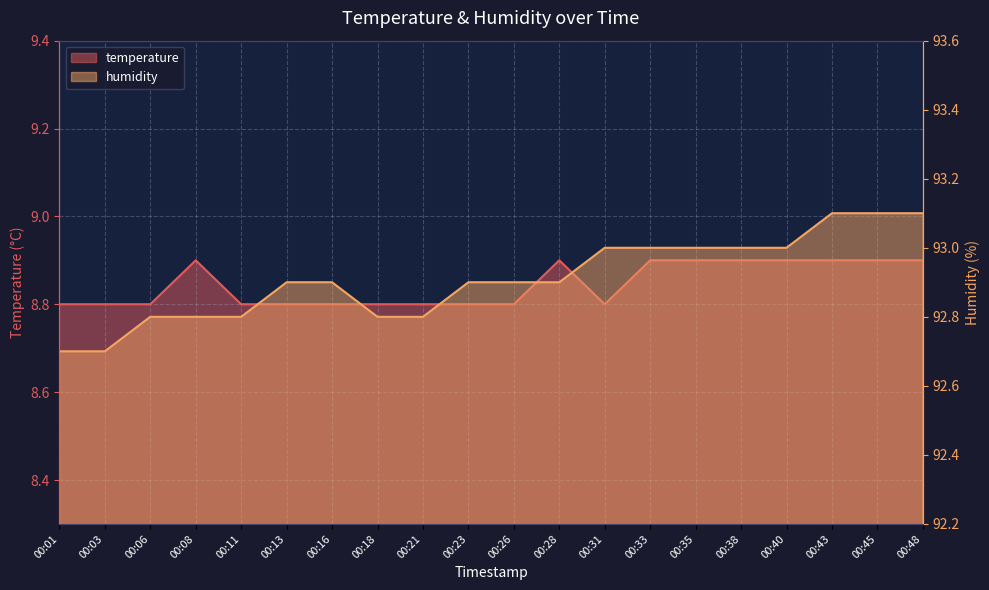

How many series are shown in this chart?

2